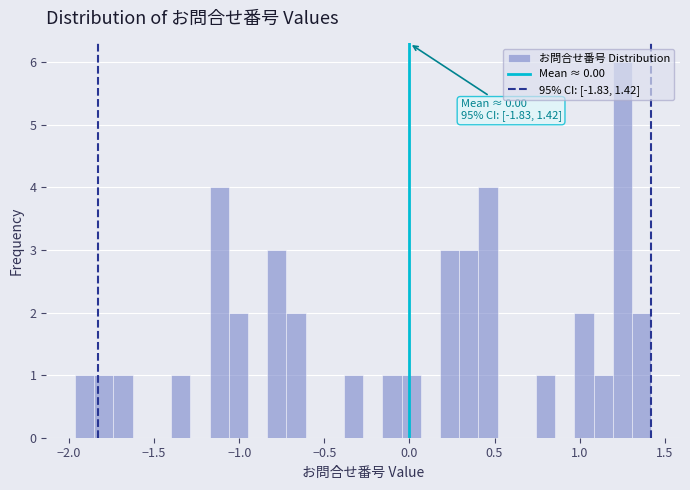

Around what value on the x-axis is the tallest bar? Give the approximate position of its centre, as read against the axis.

1.25